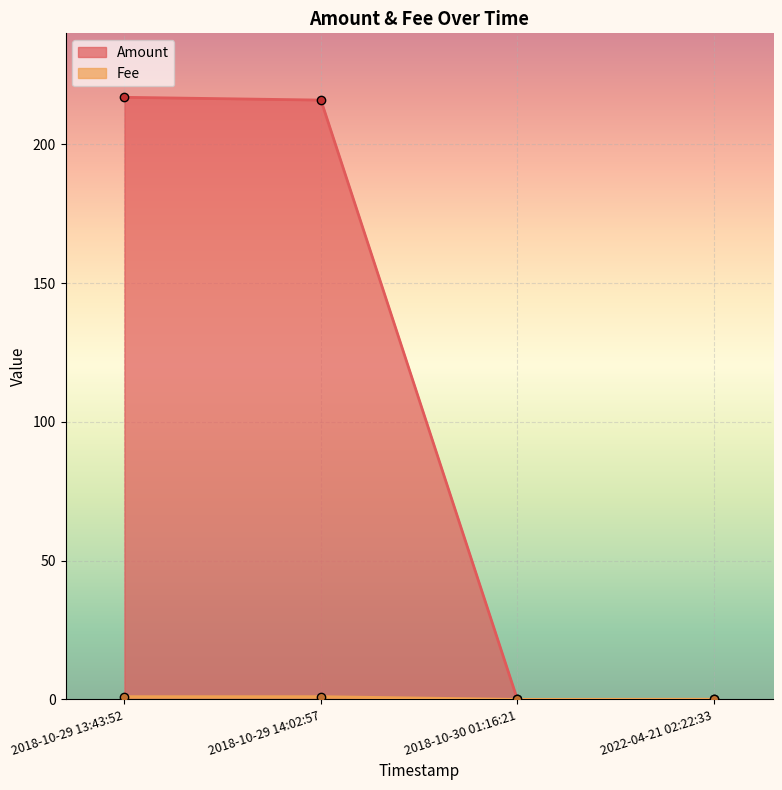

True or false: Fee and Amount cross at least once.

True